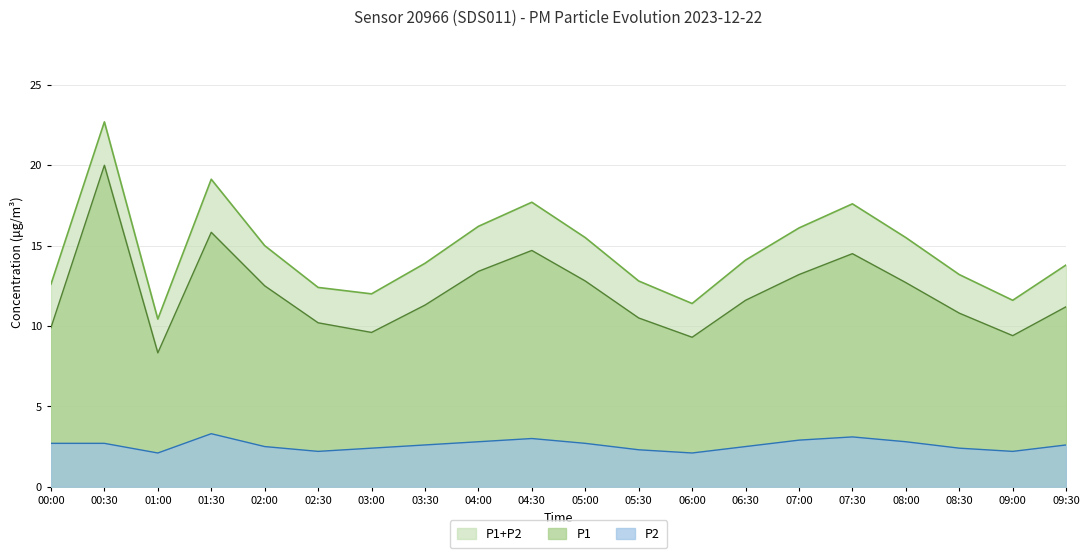

Rank the categories by P2 value from highest to lowest.

01:30, 07:30, 04:30, 07:00, 04:00, 08:00, 00:00, 00:30, 05:00, 03:30, 09:30, 02:00, 06:30, 03:00, 08:30, 05:30, 02:30, 09:00, 01:00, 06:00